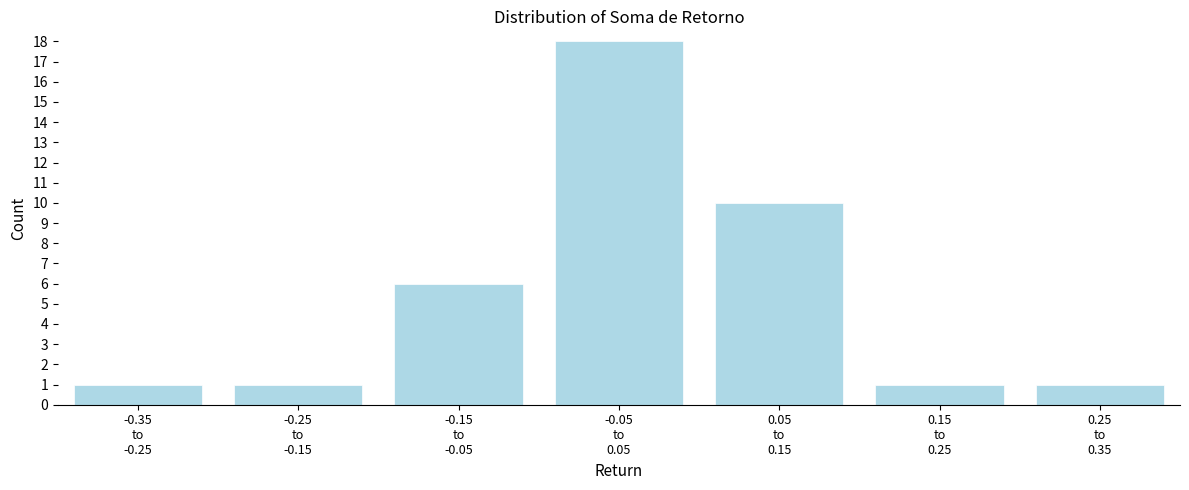

Reading left to right, transcribe all the data shown in this chart.

1	1	6	18	10	1	1